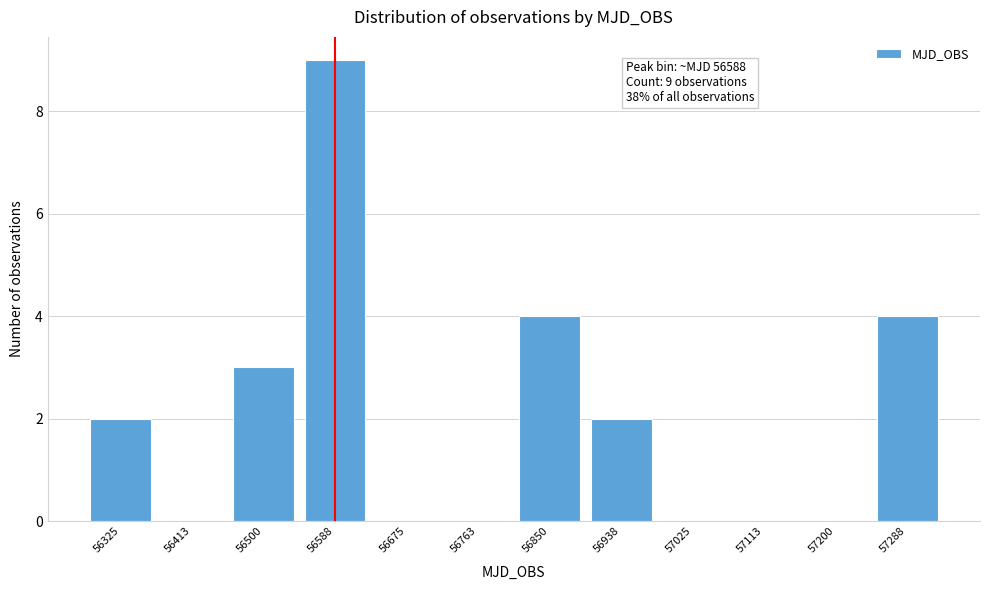

Reading left to right, transcribe all the data shown in this chart.

56325=2	56413=0	56500=3	56588=9	56675=0	56763=0	56850=4	56938=2	57025=0	57113=0	57200=0	57288=4